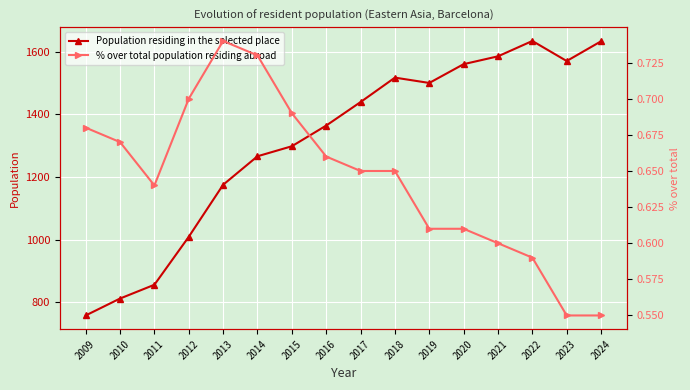

What is the value of the Population residing in the selected place point at the 8th from the left?

1364